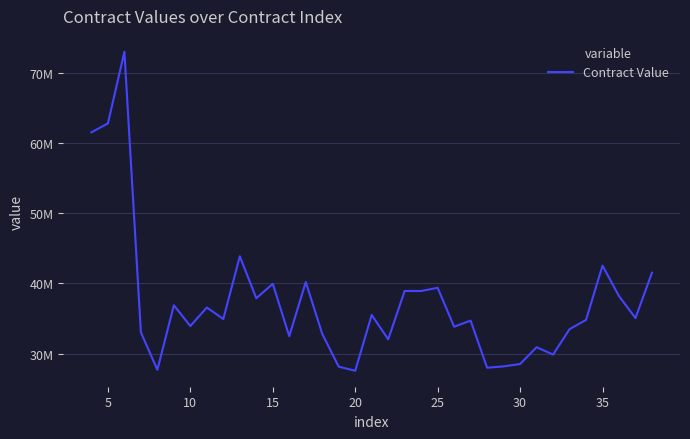

What is the value of the 5th point from the left?

27682379.8